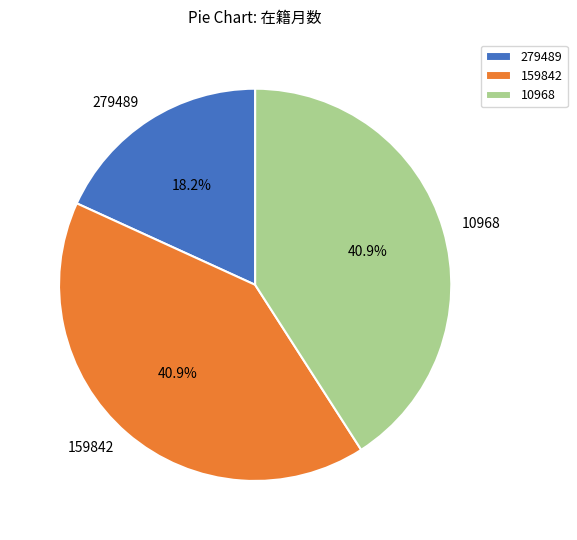

True or false: 279489 accounts for 18% of the total.

True